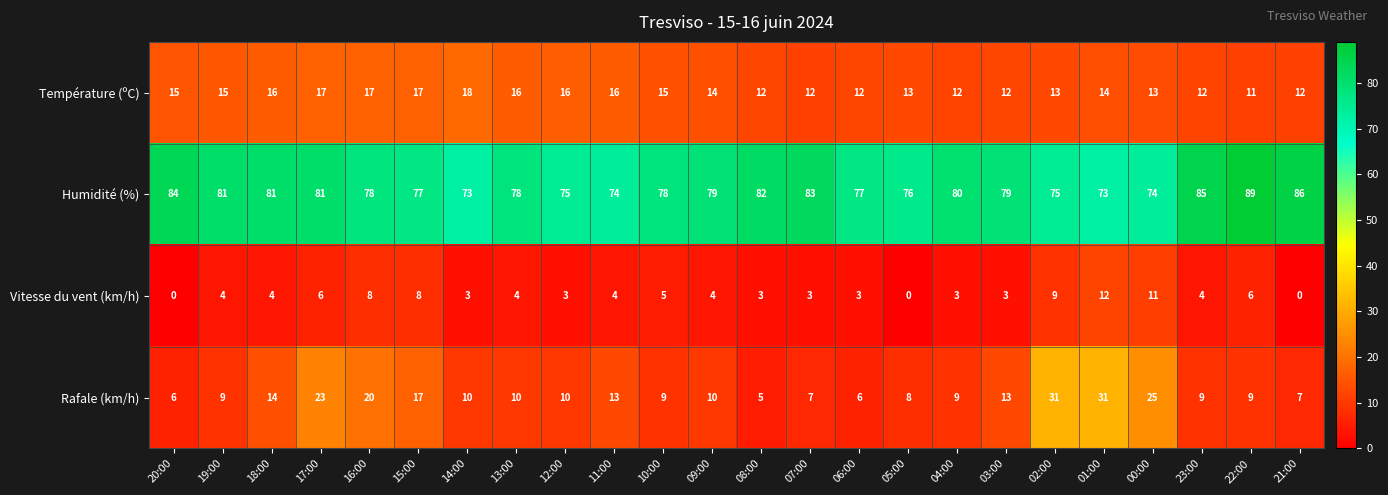

What is the total value across all series at 18:00?

115